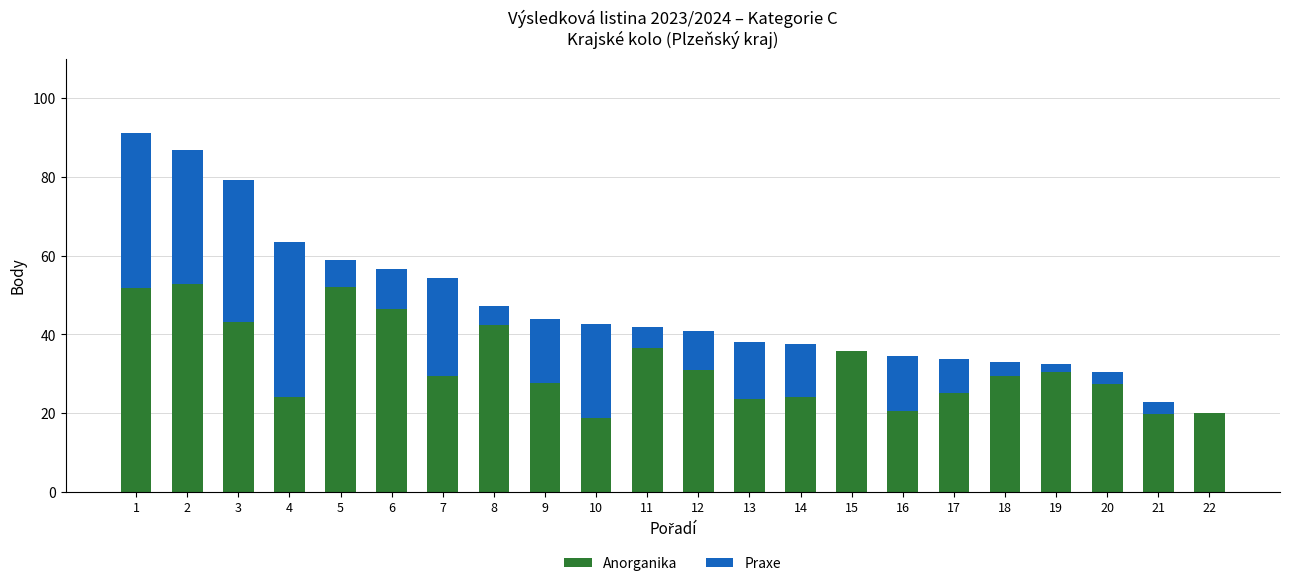

What is the total value across all series at 12?

41.0